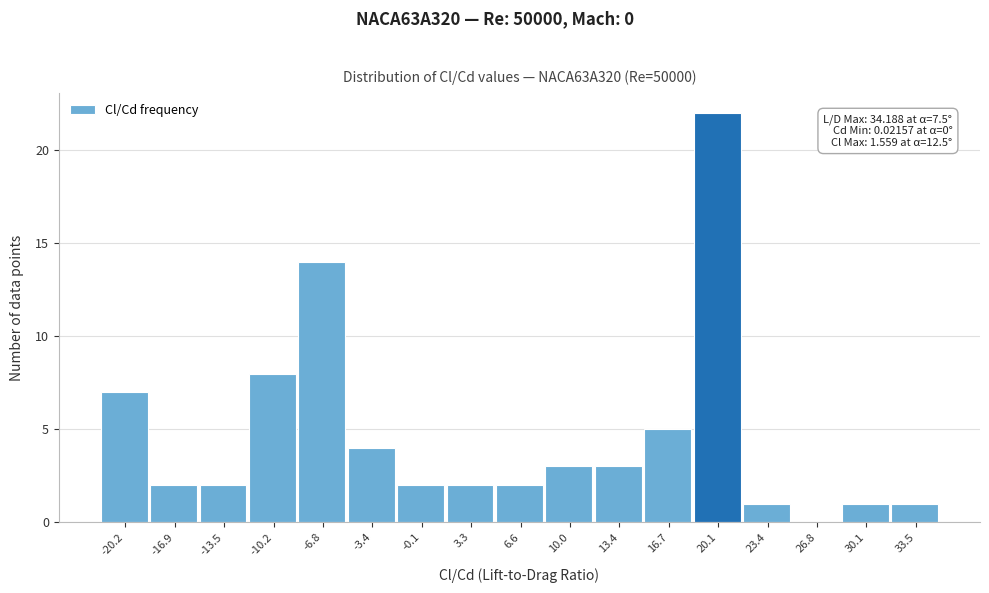

Over which range of the x-axis is the bar tallest?

18.5 to 21.5